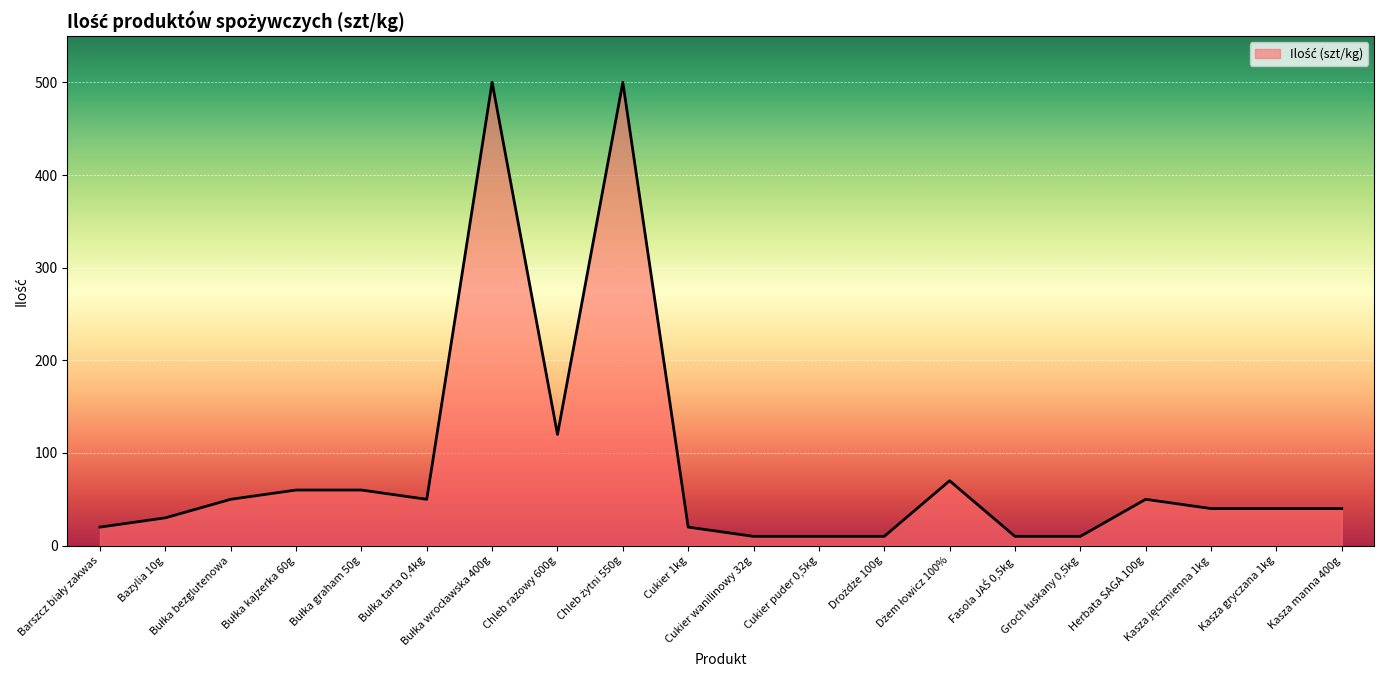

What is the average value?

85